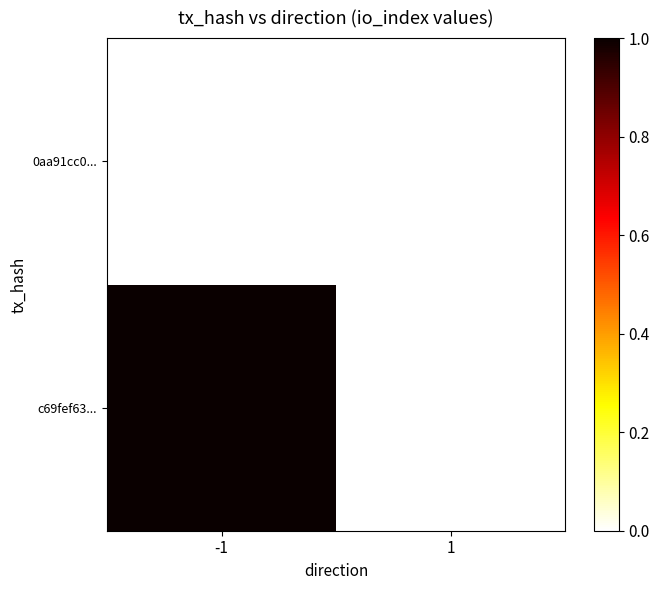

At -1, list the series in order from smallest to largest.

0aa91cc0..., c69fef63...